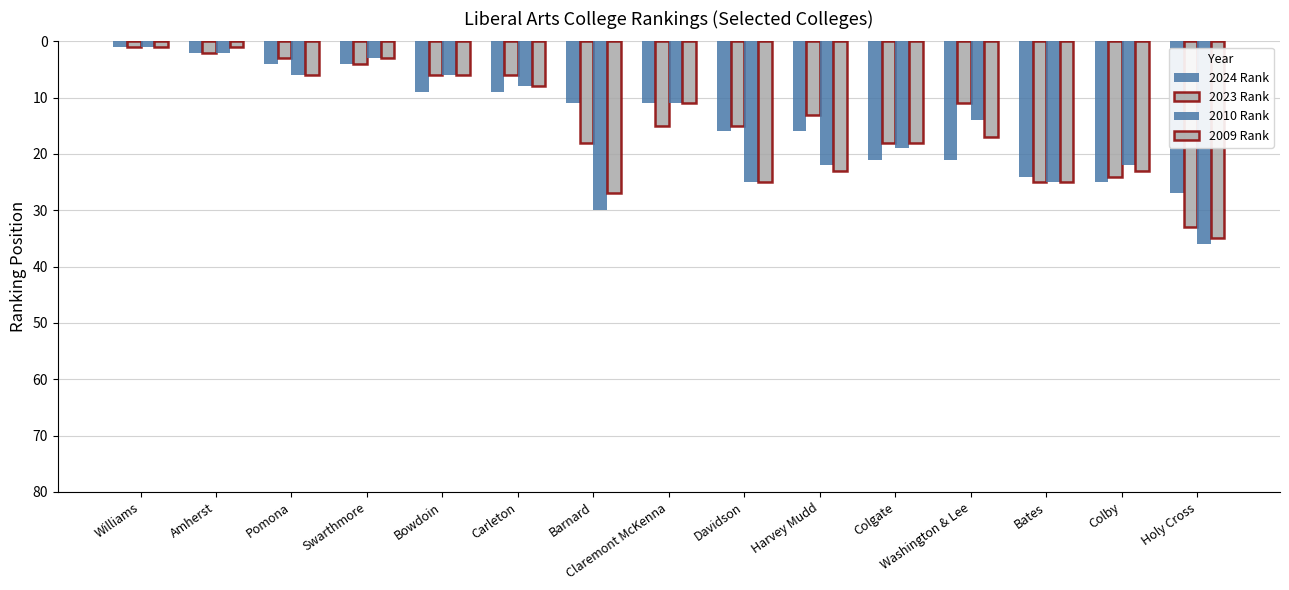

What is the value of the 2010 Rank bar at the 11th from the left?

19